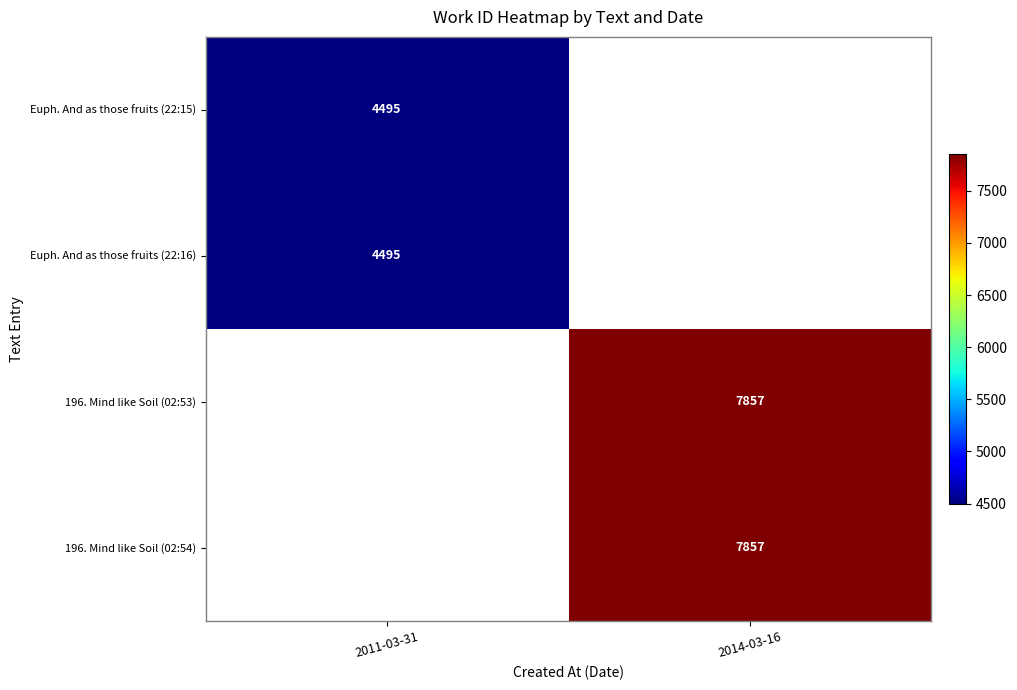

At how many categories does at least one series exceed 7457?

1